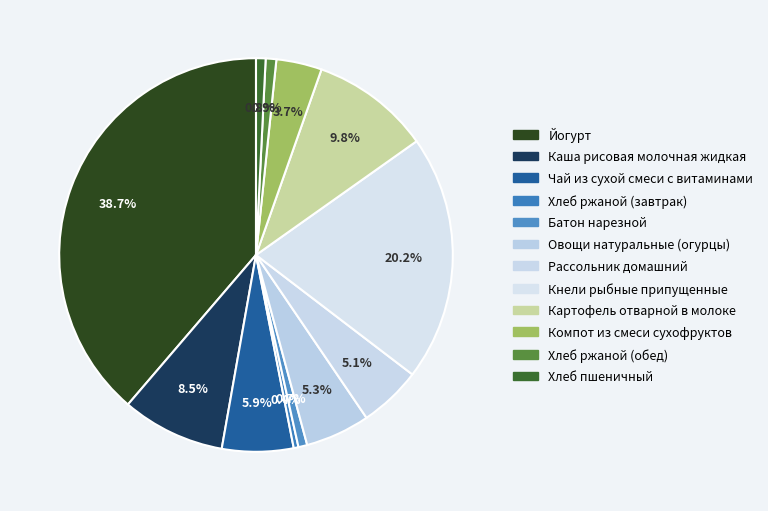

How many segments does this pie chart have?

12